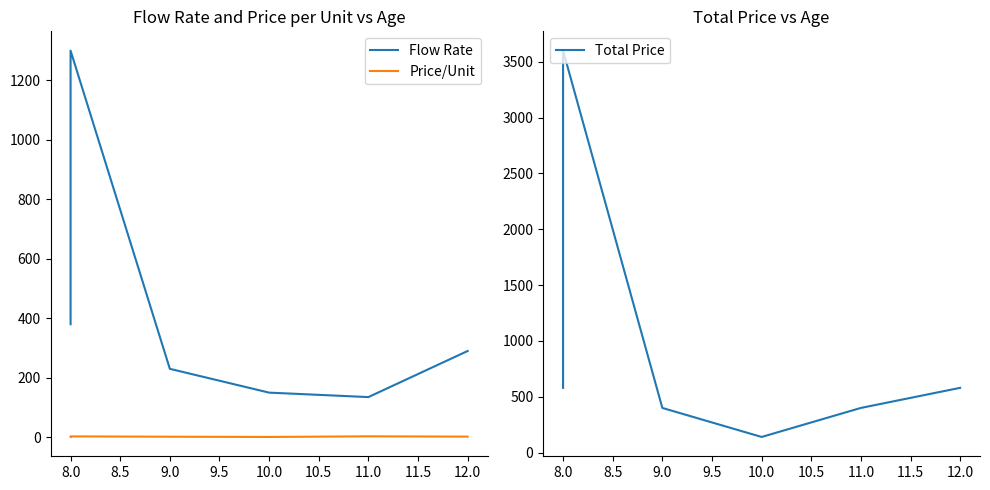

At which label does Price/Unit first exceed 2?

8.0